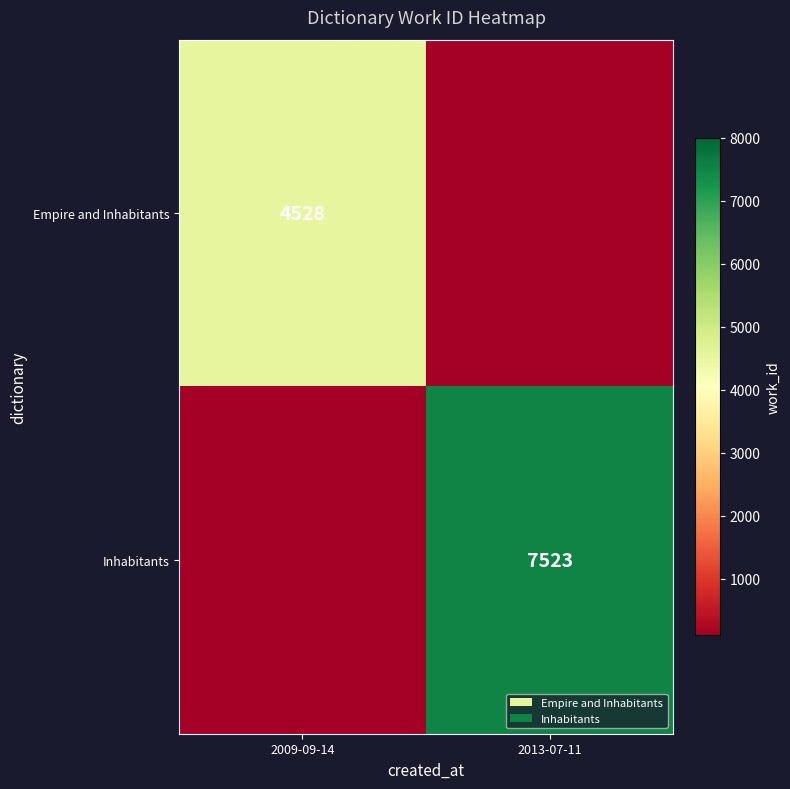

The Empire and Inhabitants series shows 7772 at 2009-09-14. True or false?

False